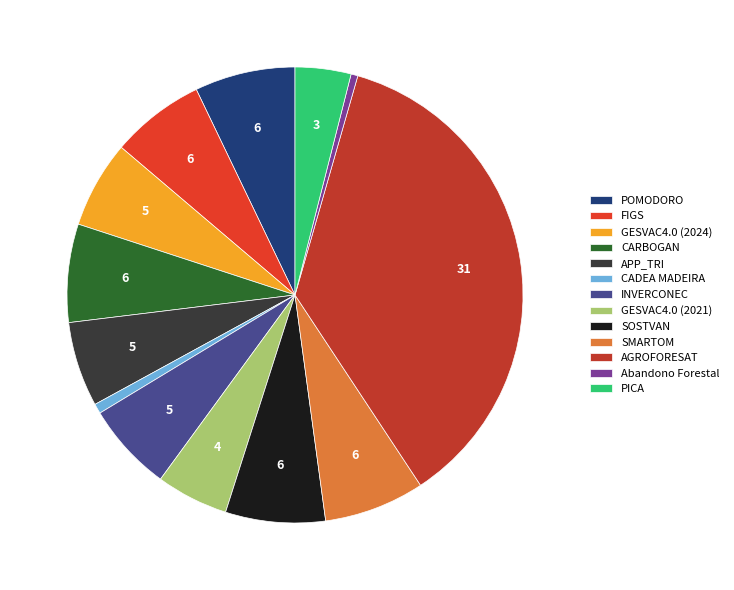

Between GESVAC4.0 (2021) and SOSTVAN, which is larger?

SOSTVAN